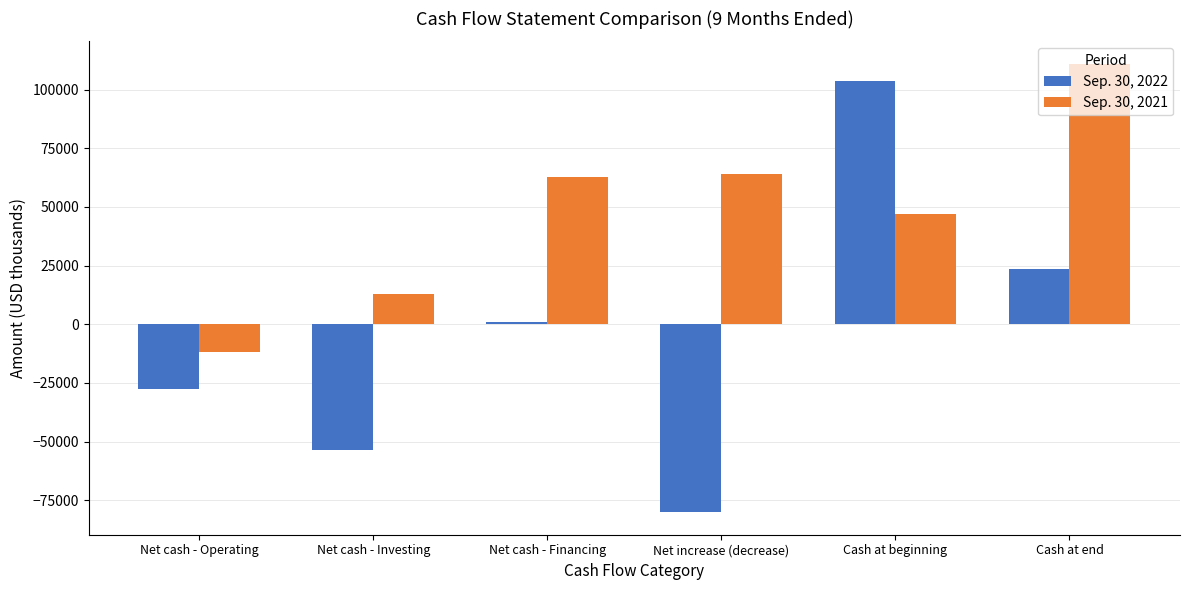

Which series has the widest spread of values?

Sep. 30, 2022